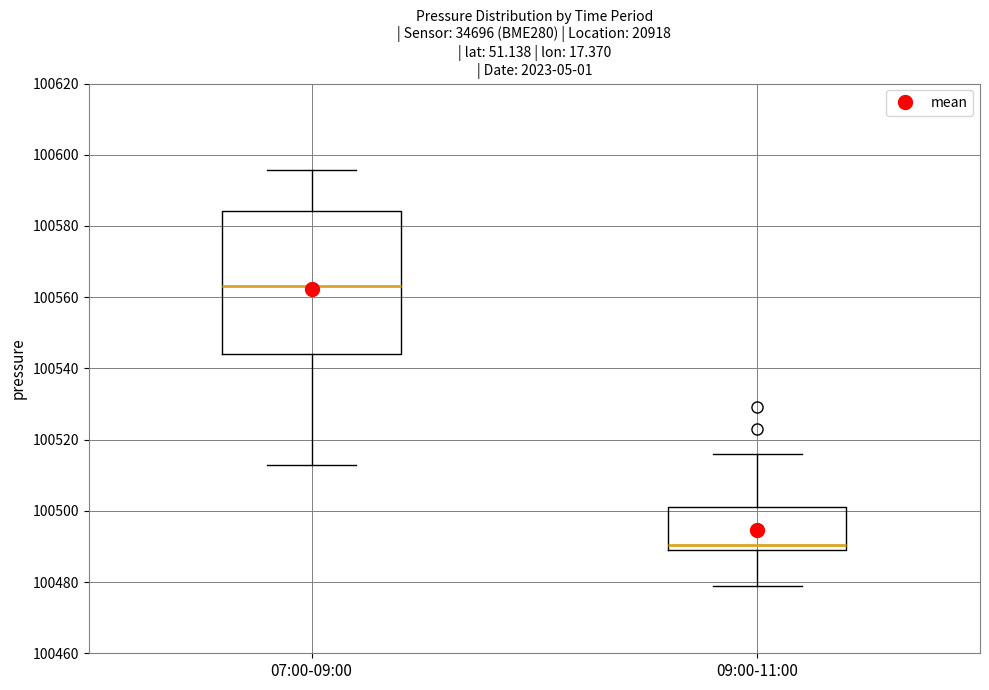

Reading left to right, transcribe this box plot: for each box, give where its median line is, the range the box spans, and where its two whiskers end, as read against the y-axis. The values are not printed on the chart, so give them approximately, as read against the axis.

07:00-09:00: median 100564, box 100544 to 100584, whiskers 100512 to 100596
09:00-11:00: median 100490, box 100488 to 100500, whiskers 100478 to 100516